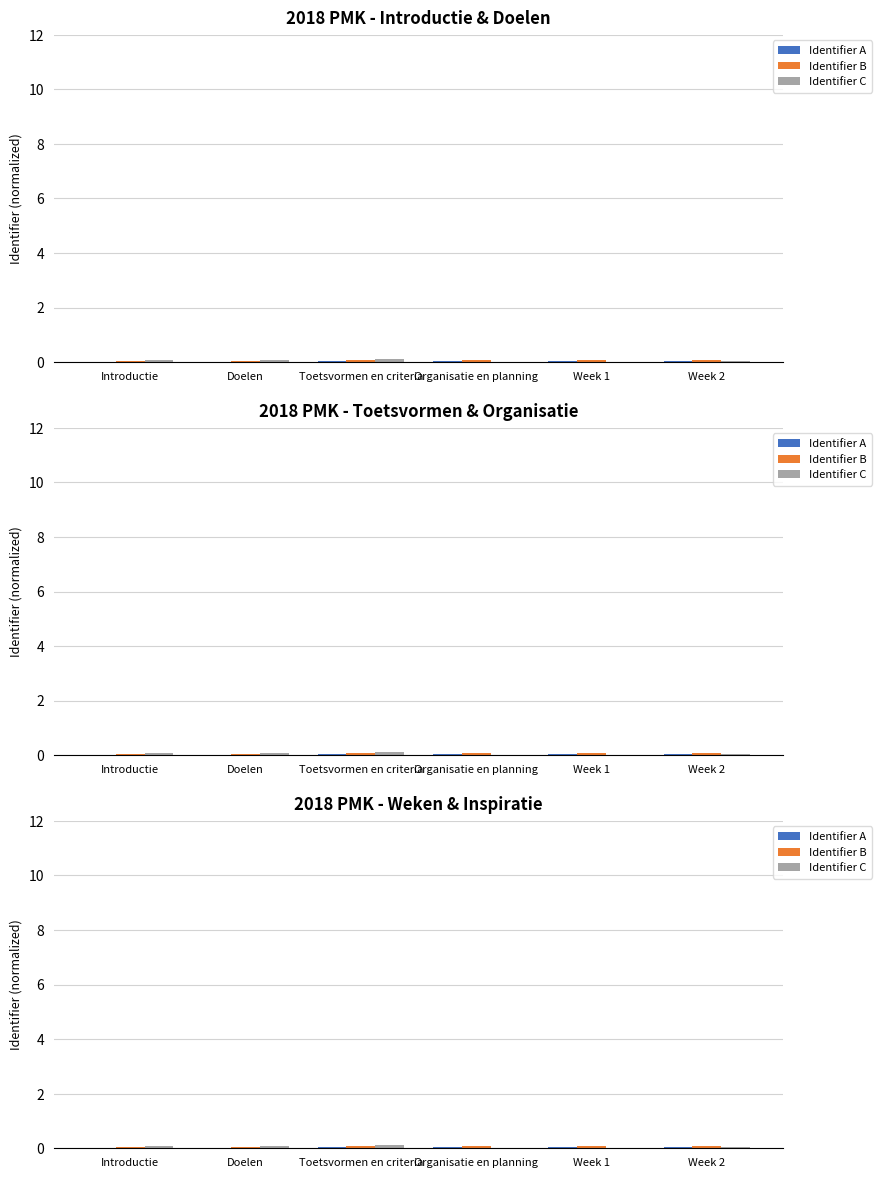

Are the bars grouped side by side (vs. stacked)?

Yes